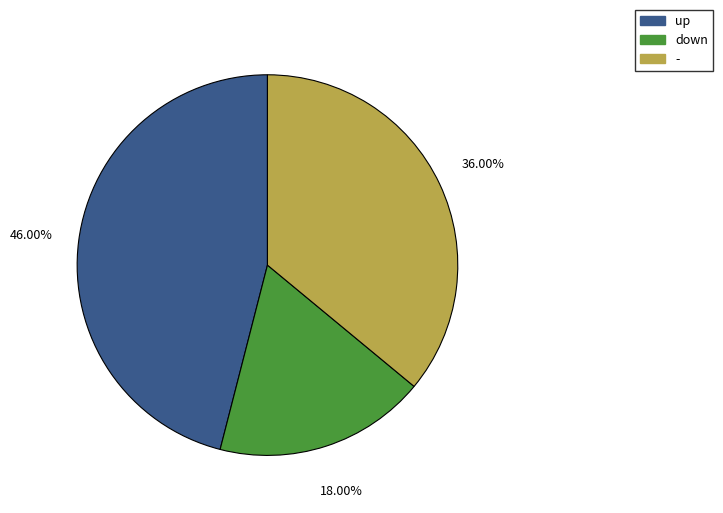

Combined, do - and down account for over 50%?

Yes